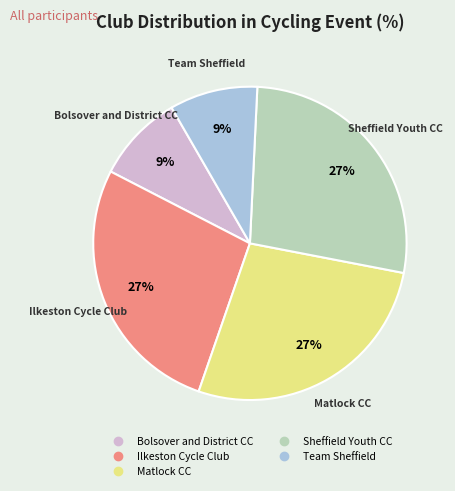

Is there a majority slice in this chart?

No